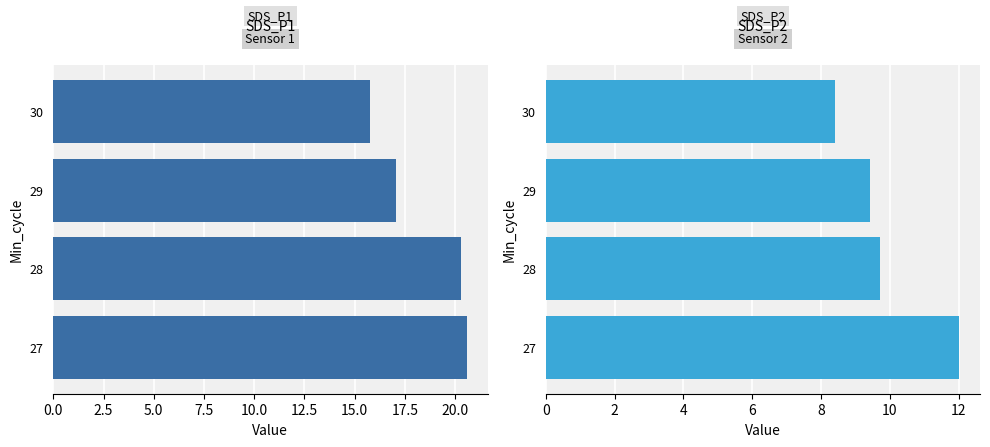

Reading left to right, extract all data points from this chart.

SDS_P1: 20.6	20.3	17.1	15.8
SDS_P2: 12.0	9.7	9.4	8.4